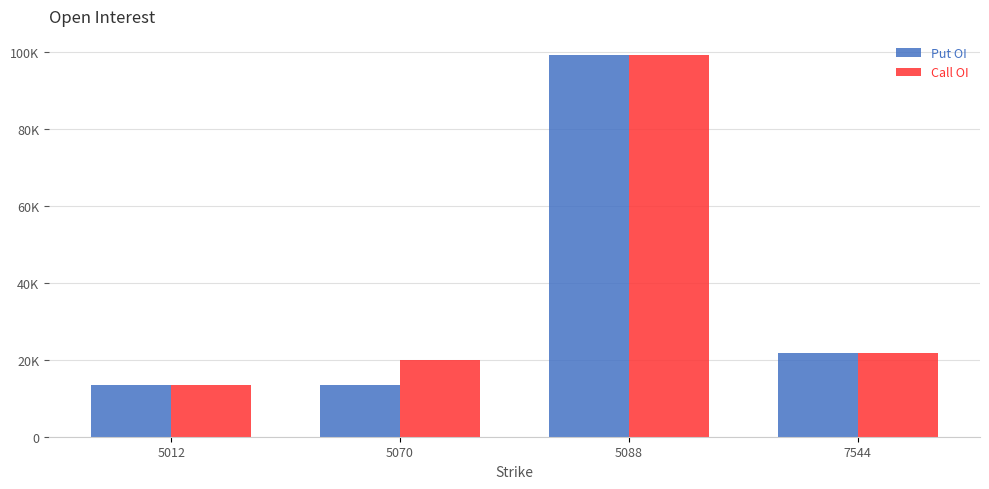

Rank the series at 7544 from lowest to highest value.

Put OI, Call OI